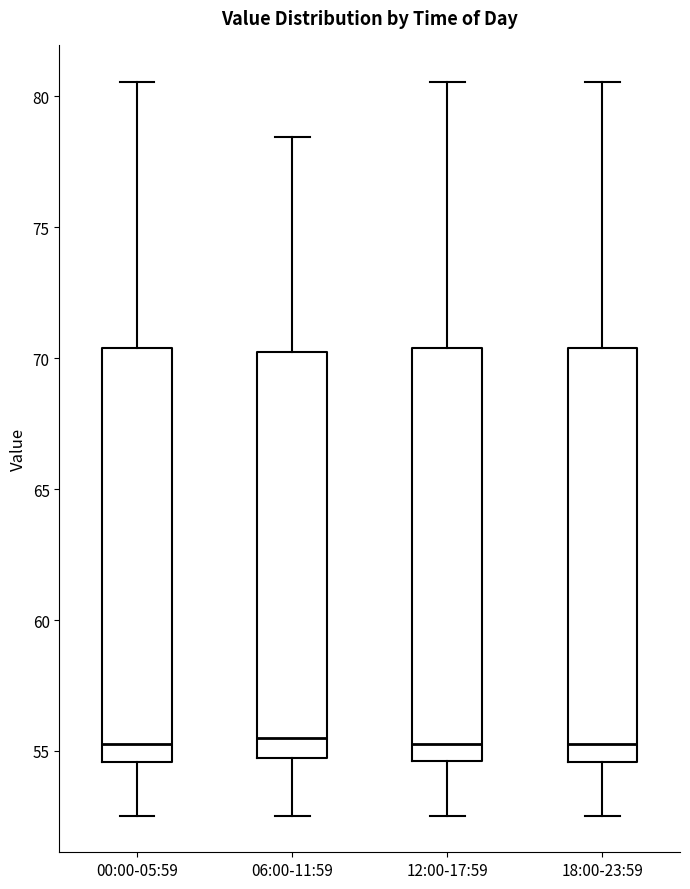

Reading left to right, transcribe this box plot: for each box, give where its median line is, the range the box spans, and where its two whiskers end, as read against the y-axis. The values are not printed on the chart, so give them approximately, as read against the axis.

00:00-05:59: median 55.5, box 54.5 to 70.5, whiskers 52.5 to 80.5
06:00-11:59: median 55.5, box 54.5 to 70.5, whiskers 52.5 to 78.5
12:00-17:59: median 55.5, box 54.5 to 70.5, whiskers 52.5 to 80.5
18:00-23:59: median 55.5, box 54.5 to 70.5, whiskers 52.5 to 80.5